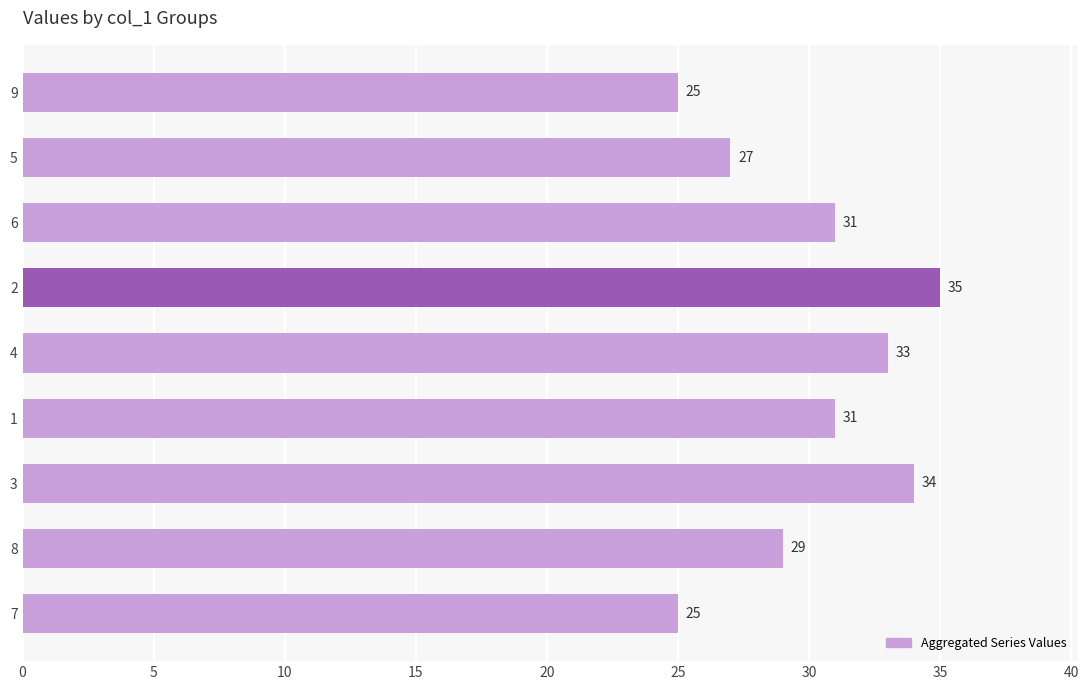

Which label corresponds to the largest value in the chart?

2